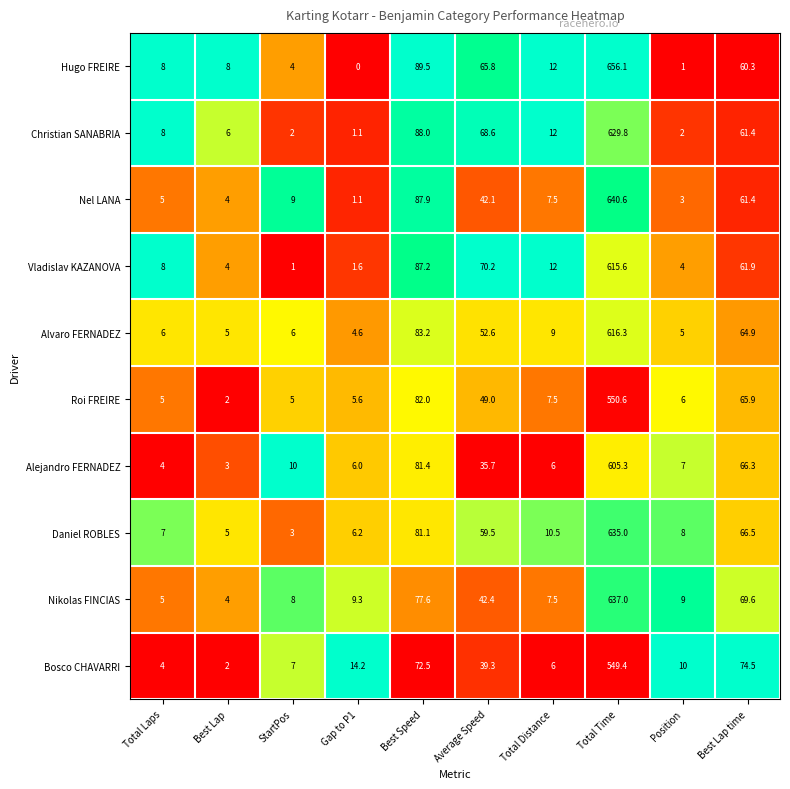

Is it true that Bosco CHAVARRI equals 14.2 at Gap to P1?

True